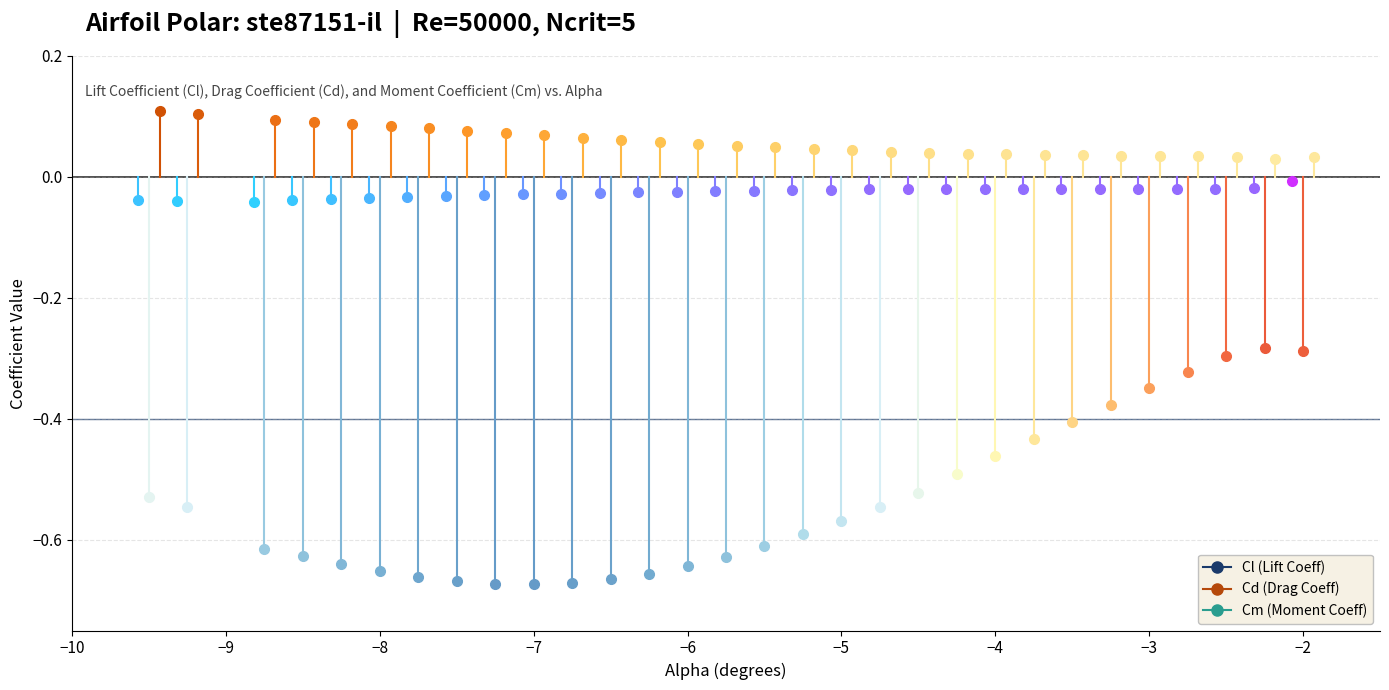

The value of Cd at −9 is 0.0. True or false?

False